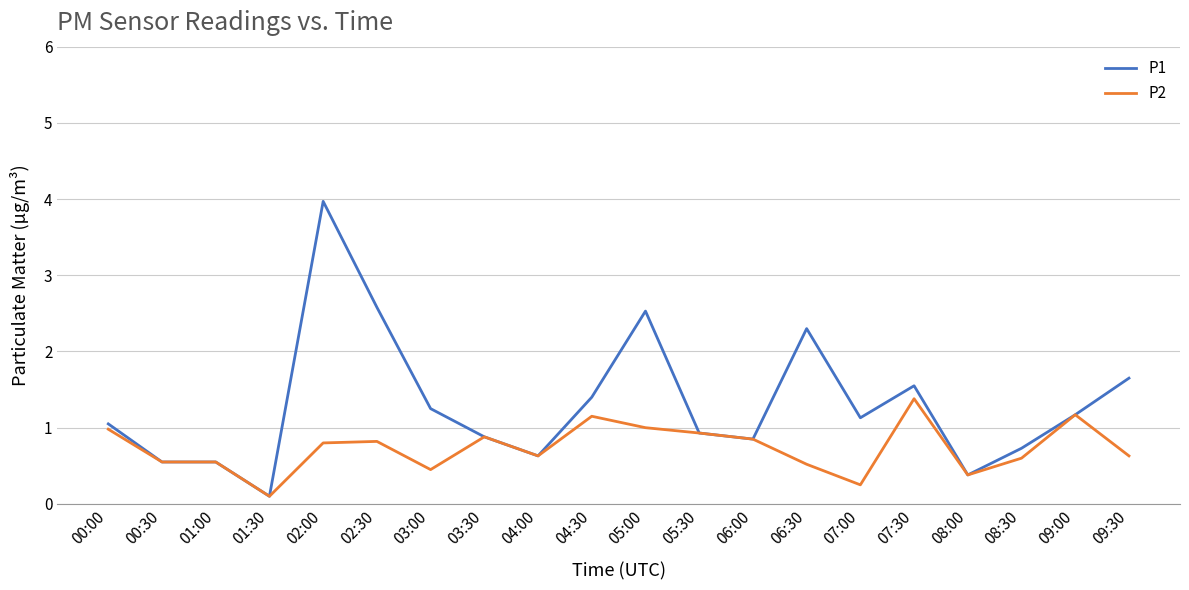

At which category is the sum across all series the highest?

02:00